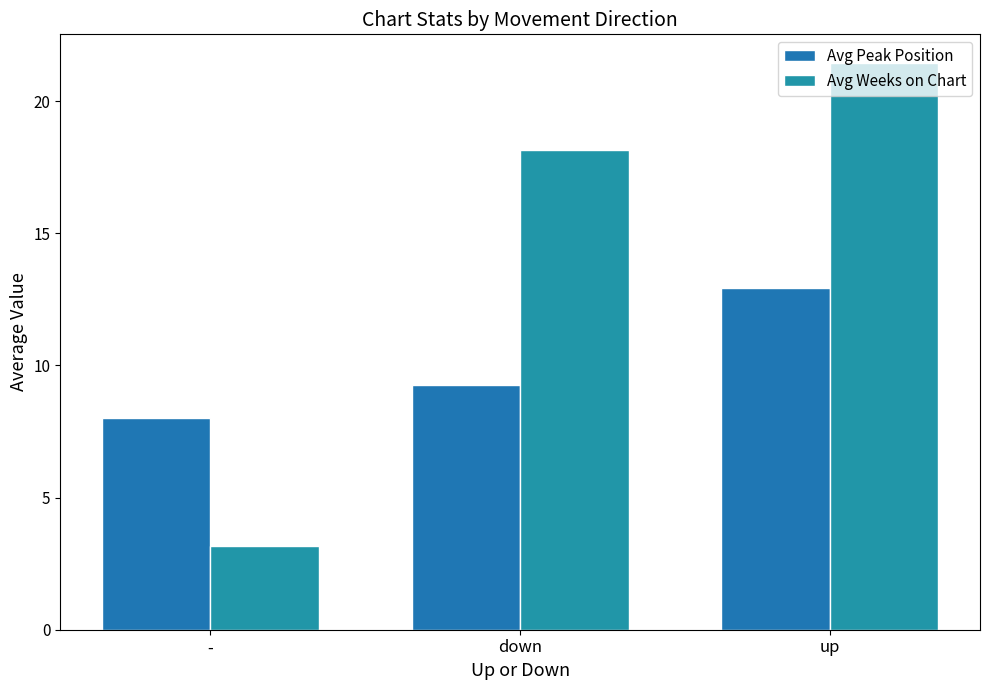

List the labels in order of Avg Peak Position value, largest first.

up, down, -